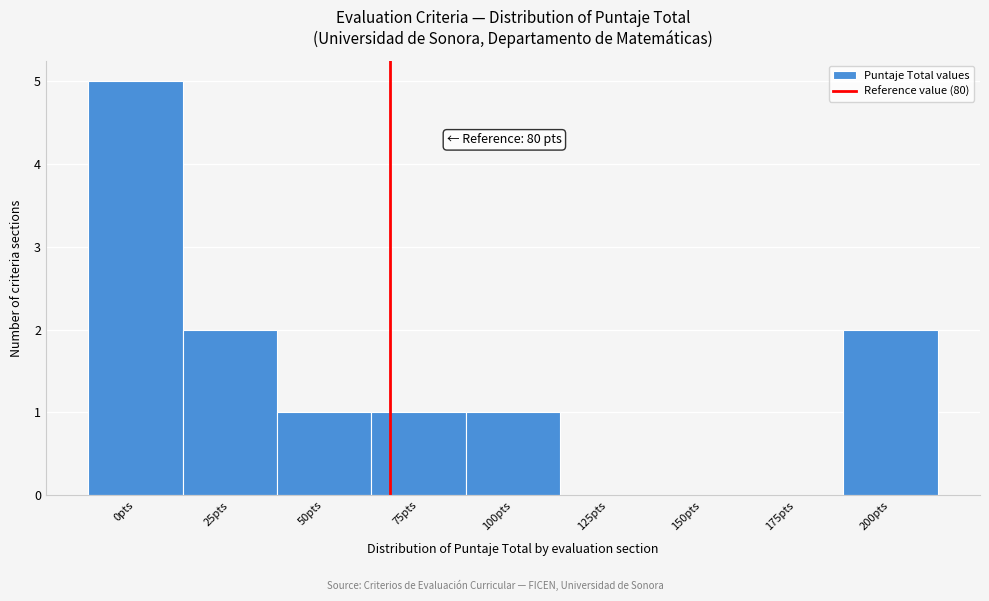

Reading right to left, what are all the values shown in this chart?

200pts=2	175pts=0	150pts=0	125pts=0	100pts=1	75pts=1	50pts=1	25pts=2	0pts=5